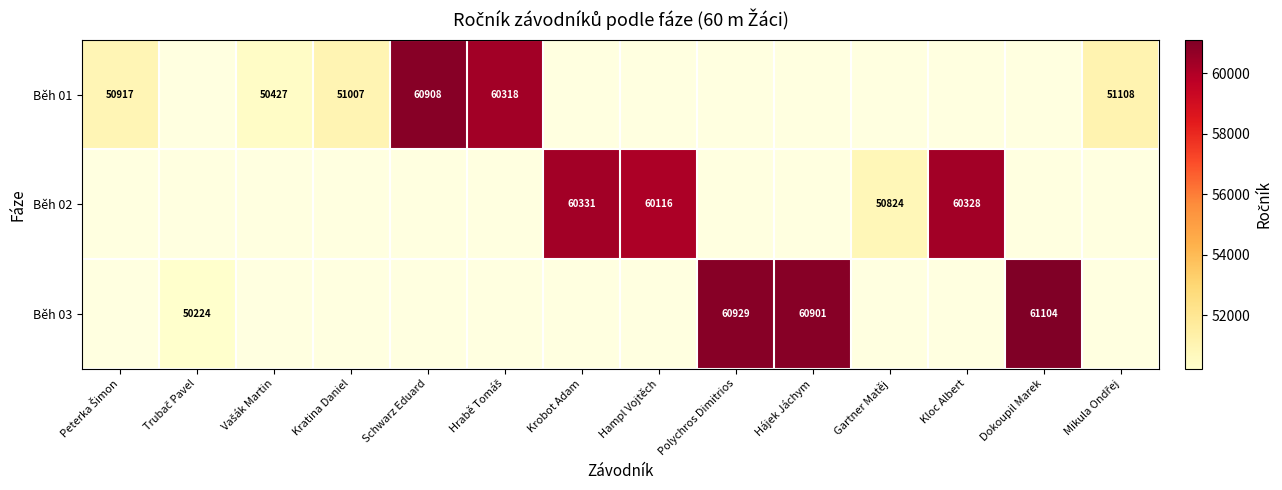

The value of Běh 03 at Dokoupil Marek is 86689. True or false?

False